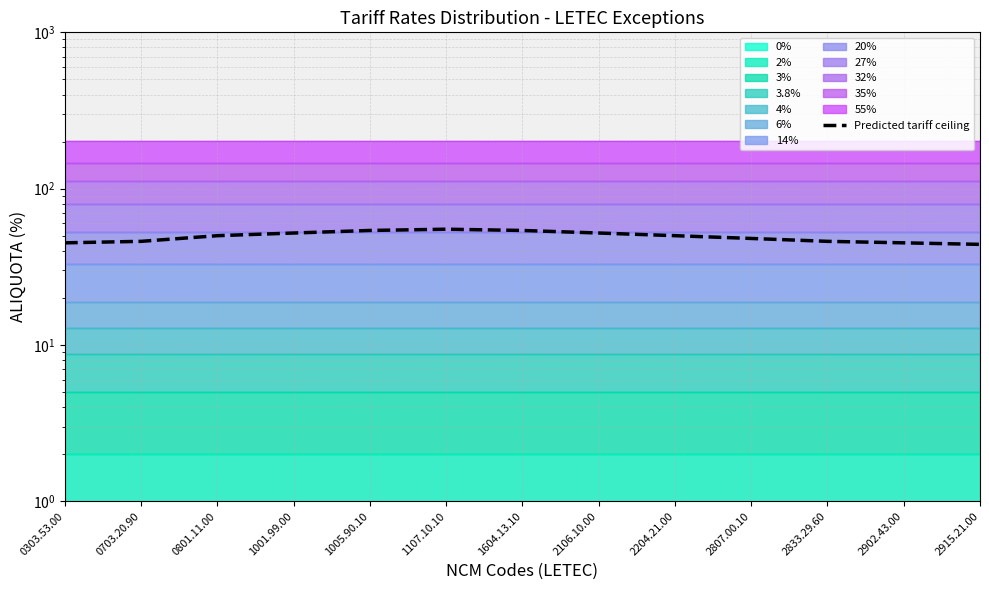

Approximately how many times larger is the value at 0801.11.00 compared to 1005.90.10?

0.9